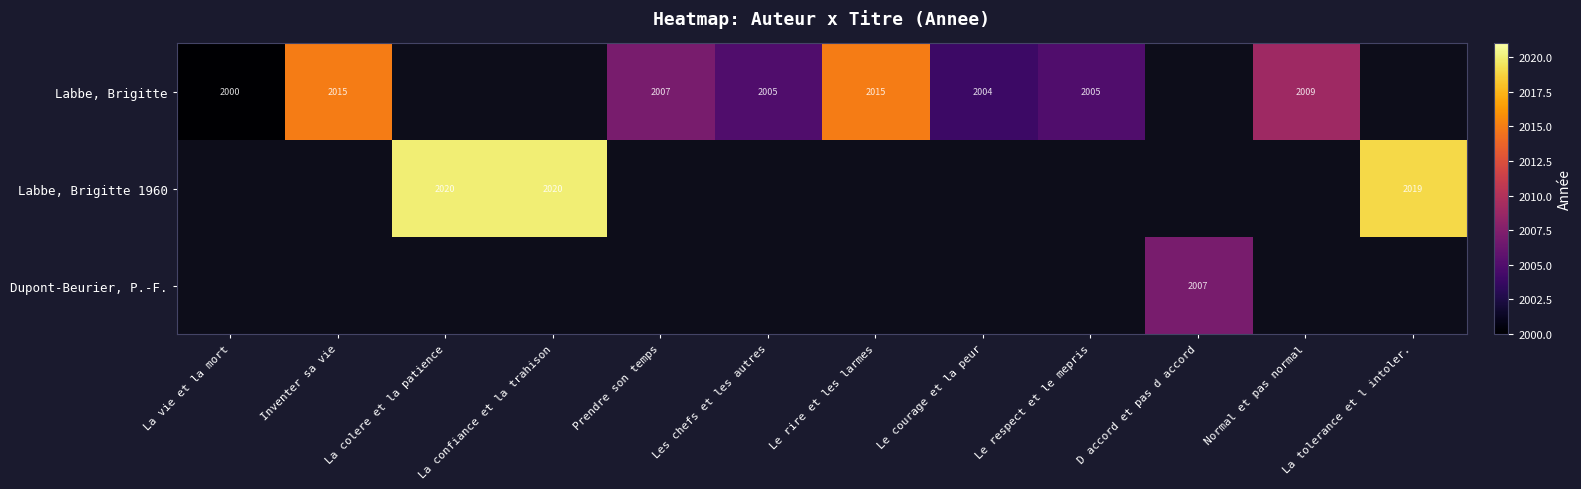

The value of Labbe, Brigitte at Les chefs et les autres is 2005. True or false?

True